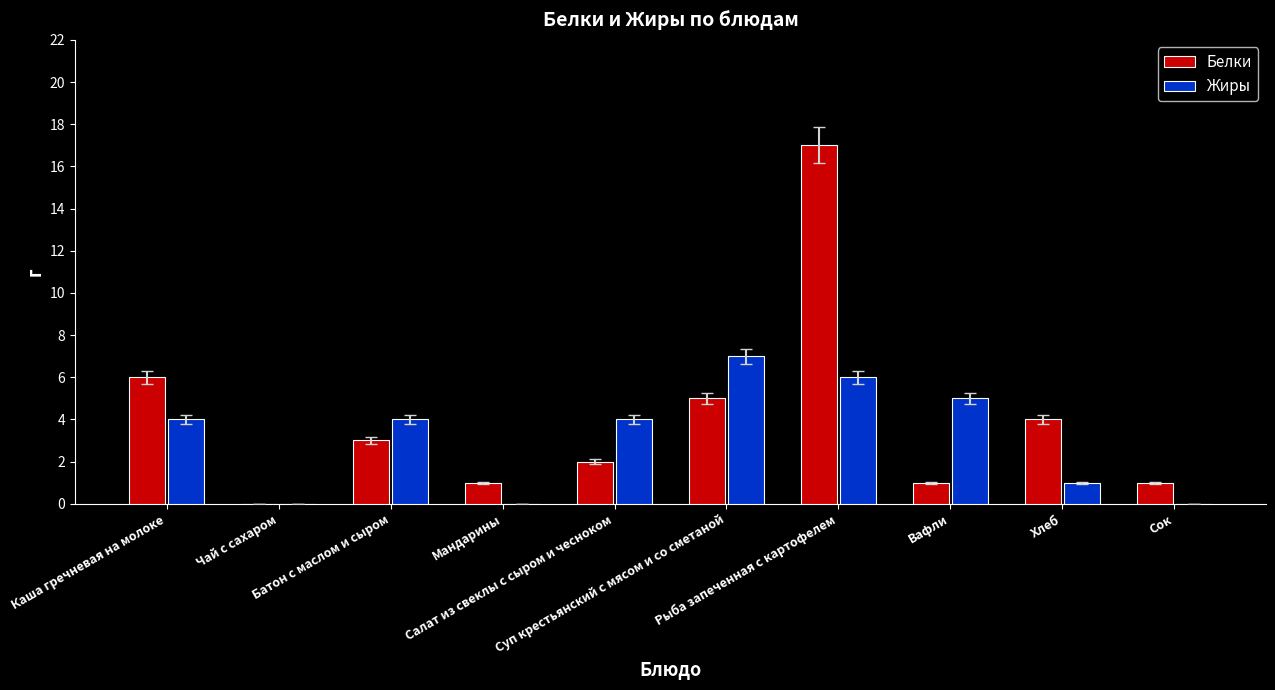

Reading left to right, extract all data points from this chart.

Белки: Каша гречневая на молоке=6	Чай с сахаром=0	Батон с маслом и сыром=3	Мандарины=1	Салат из свеклы с сыром и чесноком=2	Суп крестьянский с мясом и со сметаной=5	Рыба запеченная с картофелем=17	Вафли=1	Хлеб=4	Сок=1
Жиры: Каша гречневая на молоке=4	Чай с сахаром=0	Батон с маслом и сыром=4	Мандарины=0	Салат из свеклы с сыром и чесноком=4	Суп крестьянский с мясом и со сметаной=7	Рыба запеченная с картофелем=6	Вафли=5	Хлеб=1	Сок=0